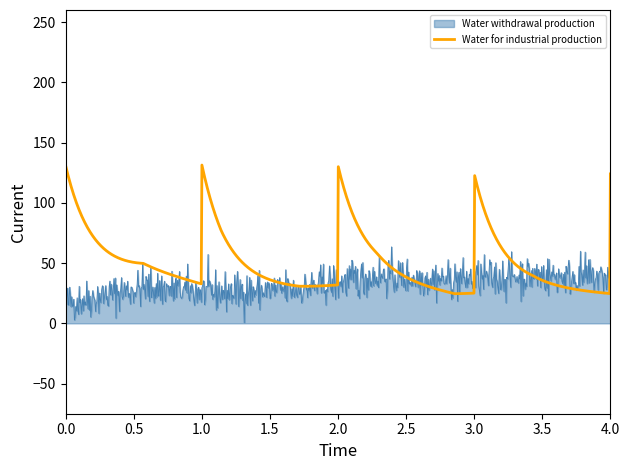

Which series has the largest total across all categories?

Water for industrial production